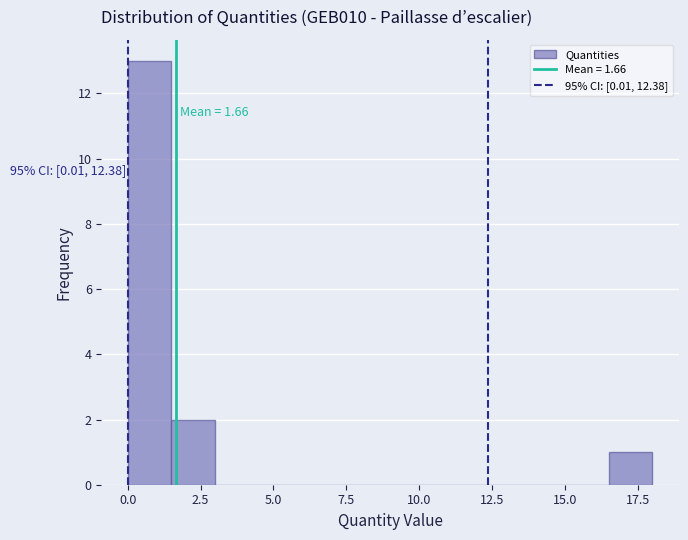

Read against the x-axis, roughly where is the centre of the tallest bar?

1.0